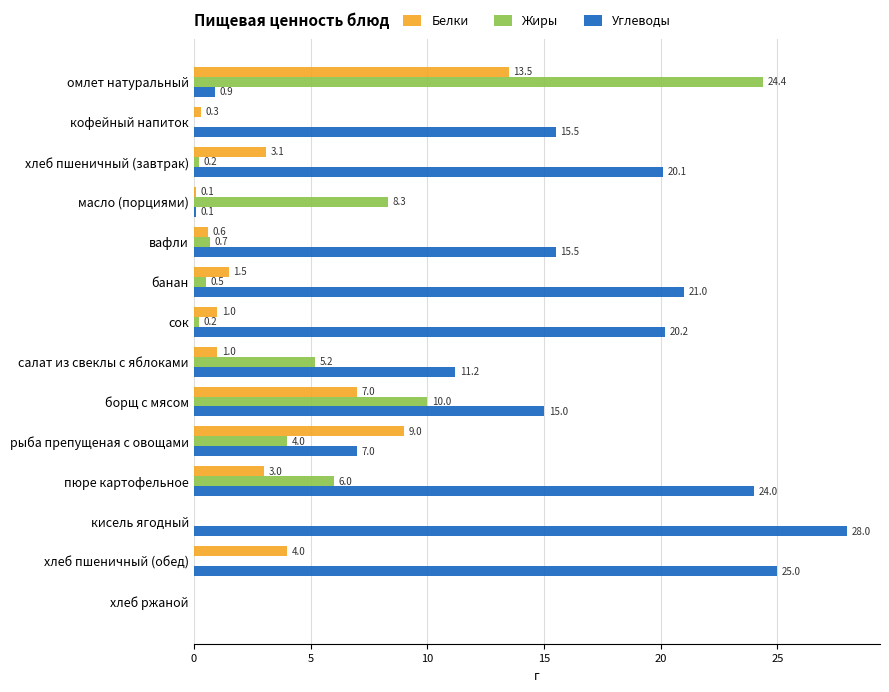

Where is Жиры nearest to the value 12?

борщ с мясом